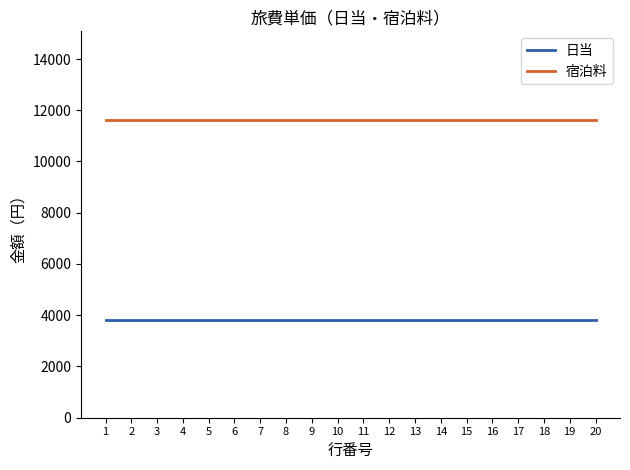

What is the minimum value shown in the chart?

3800